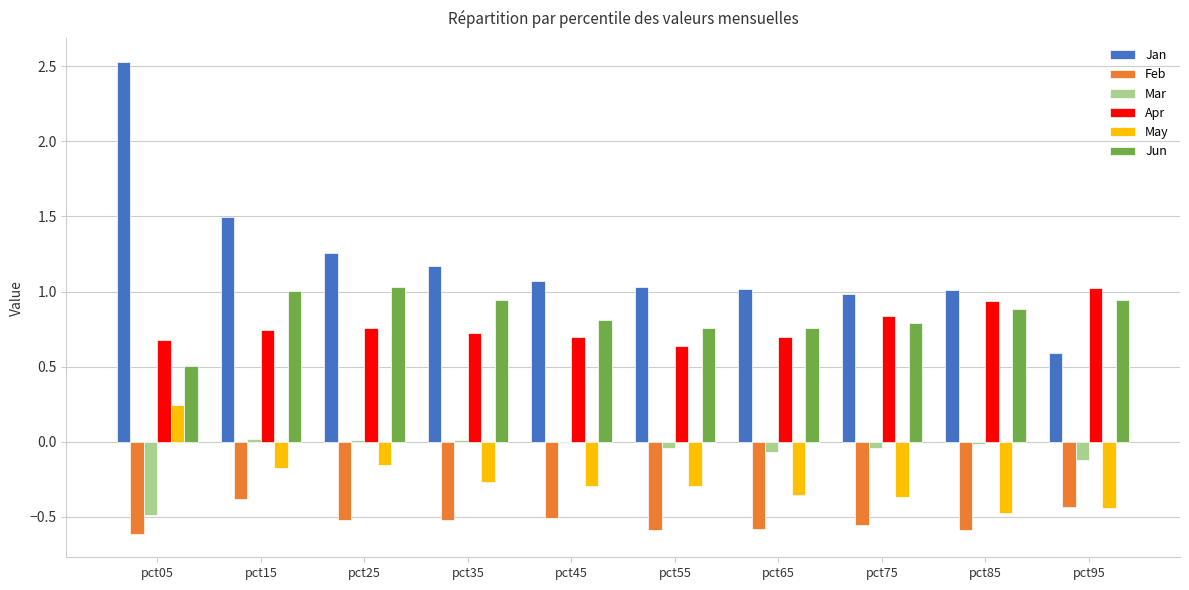

Which series has the largest total across all categories?

Jan